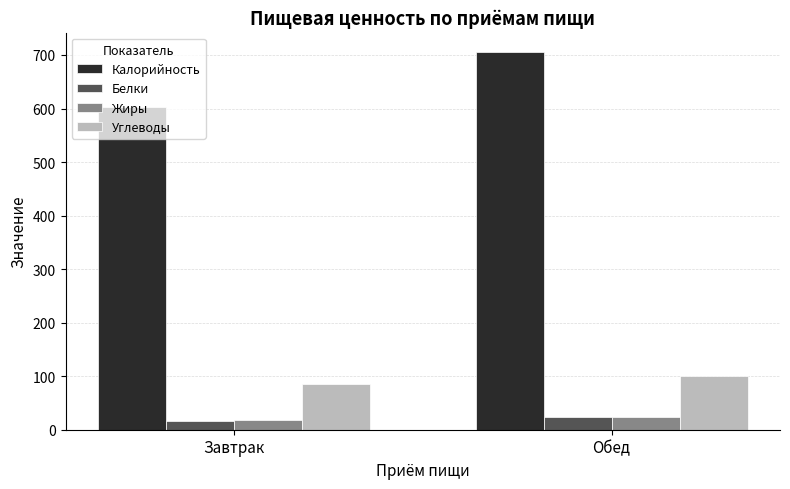

Reading right to left, transcribe all the data shown in this chart.

Калорийность: 706.4	603.0
Белки: 23.1	15.7
Жиры: 23.7	17.9
Углеводы: 100.6	84.7